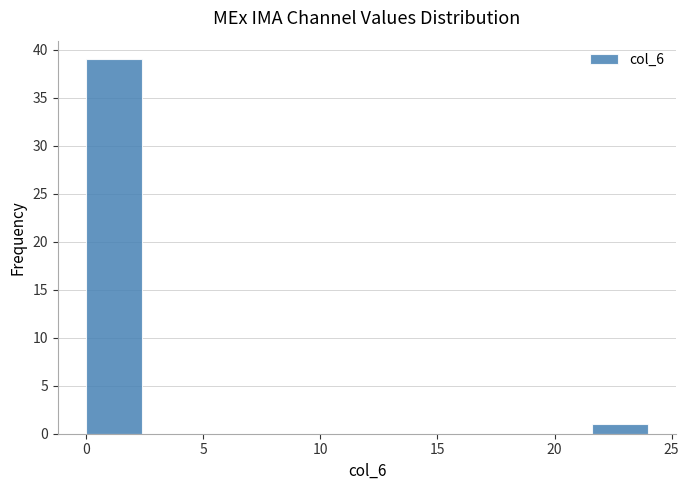

Over which range of the x-axis is the bar tallest?

0.0 to 2.4